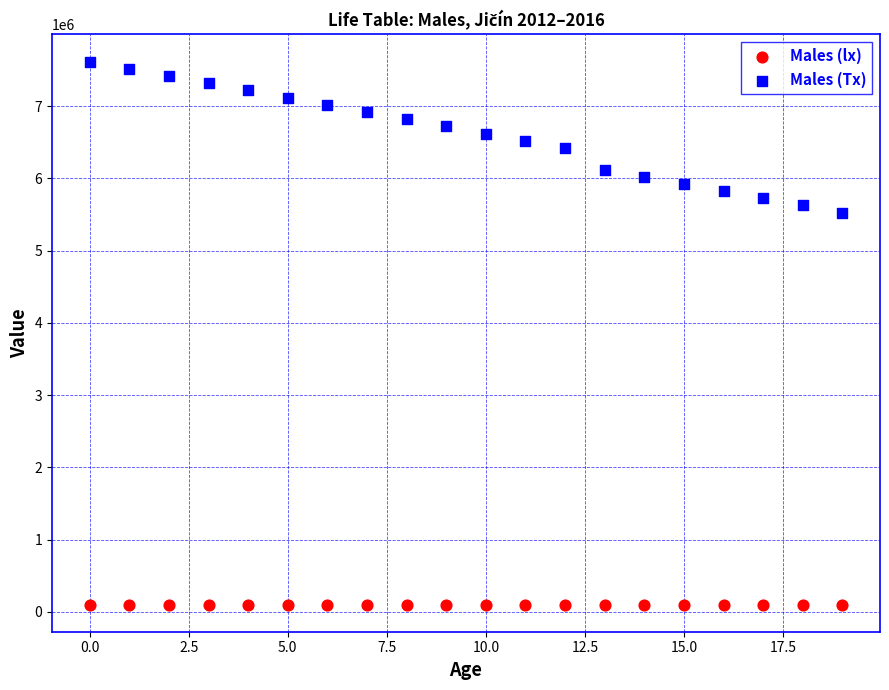

Which series has the largest Y range (max minus min)?

Males (Tx)